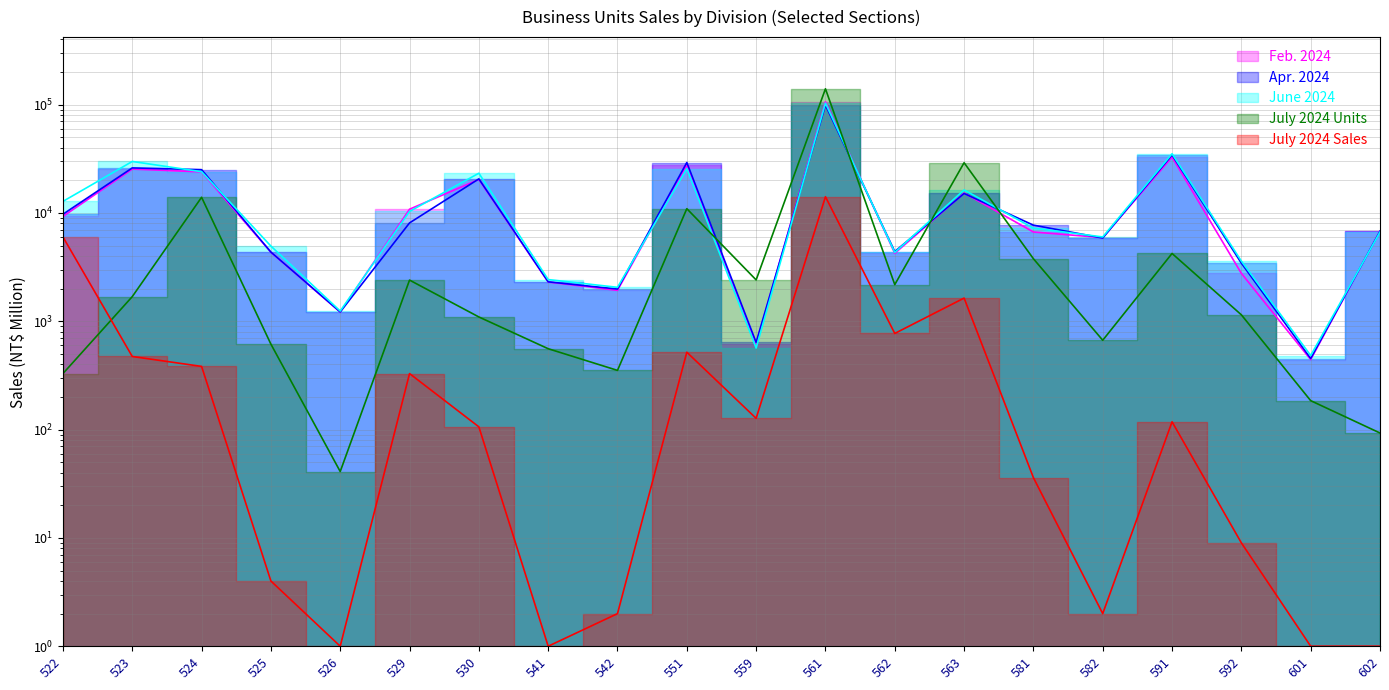

List the series in order of their peak value, highest first.

July 2024 Units, Feb. 2024, June 2024, Apr. 2024, July 2024 Sales